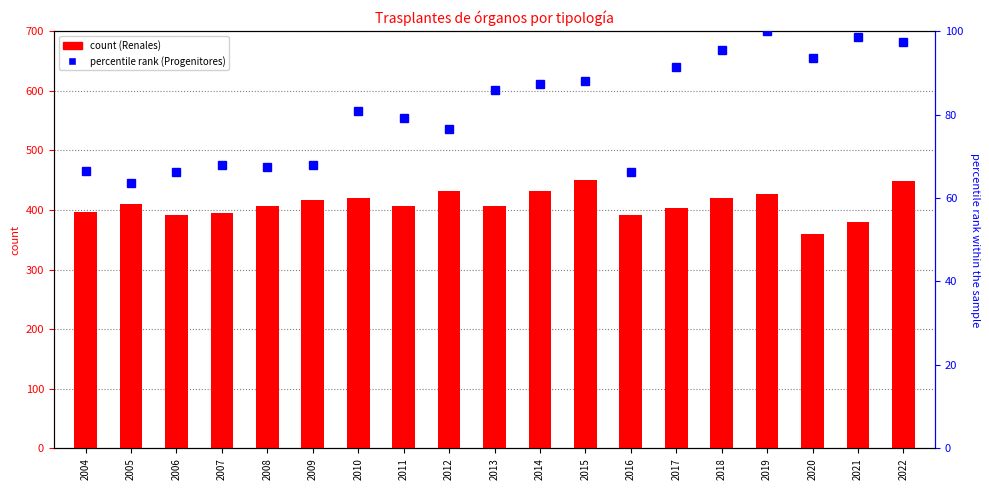

Count the number of data series in this chart.

2